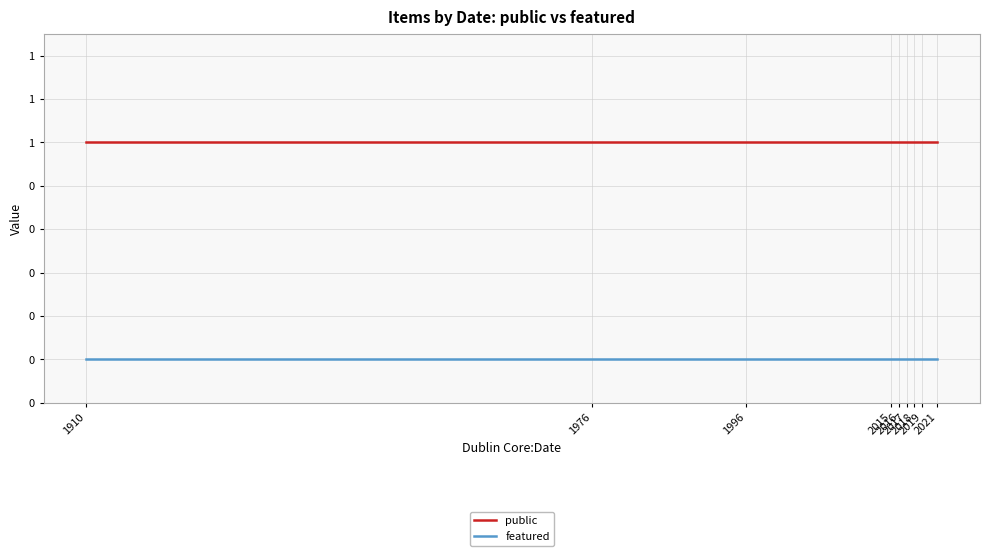

Reading left to right, what are all the values shown in this chart?

public: 1	1	1	1	1	1	1	1	1	1	1	1
featured: 0	0	0	0	0	0	0	0	0	0	0	0